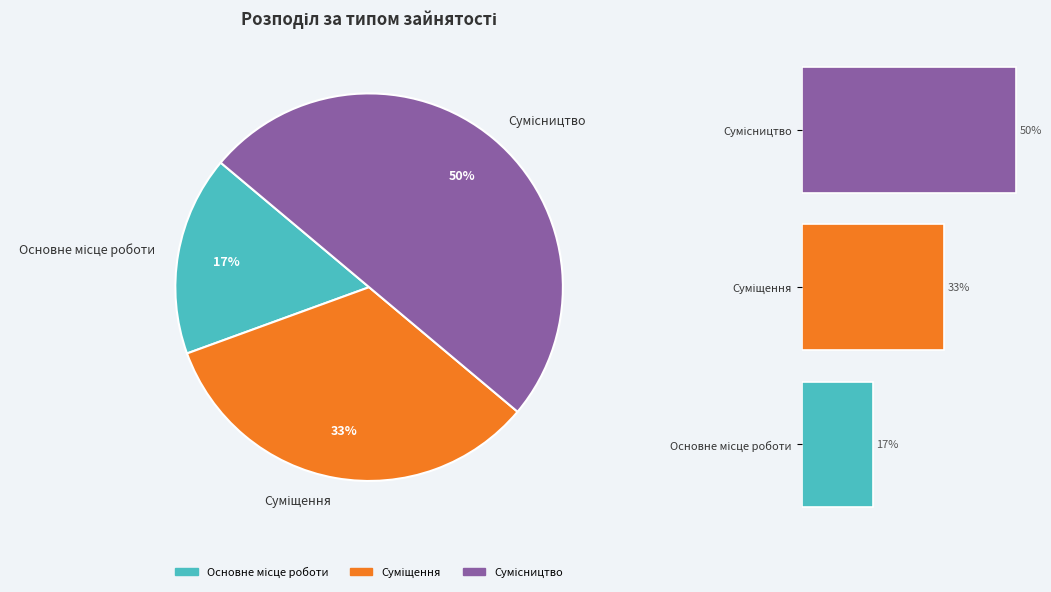

True or false: Сумісництво accounts for 50% of the total.

True